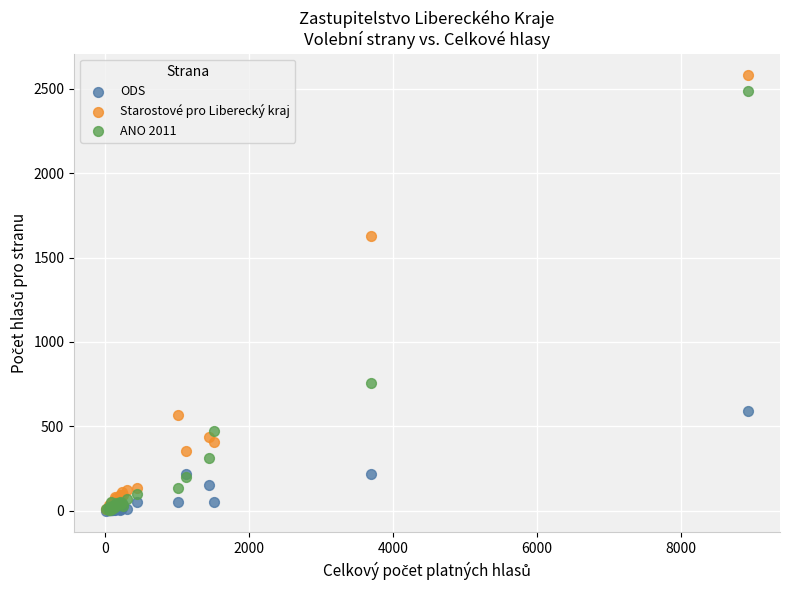

Which series reaches the maximum Y coordinate?

Starostové pro Liberecký kraj